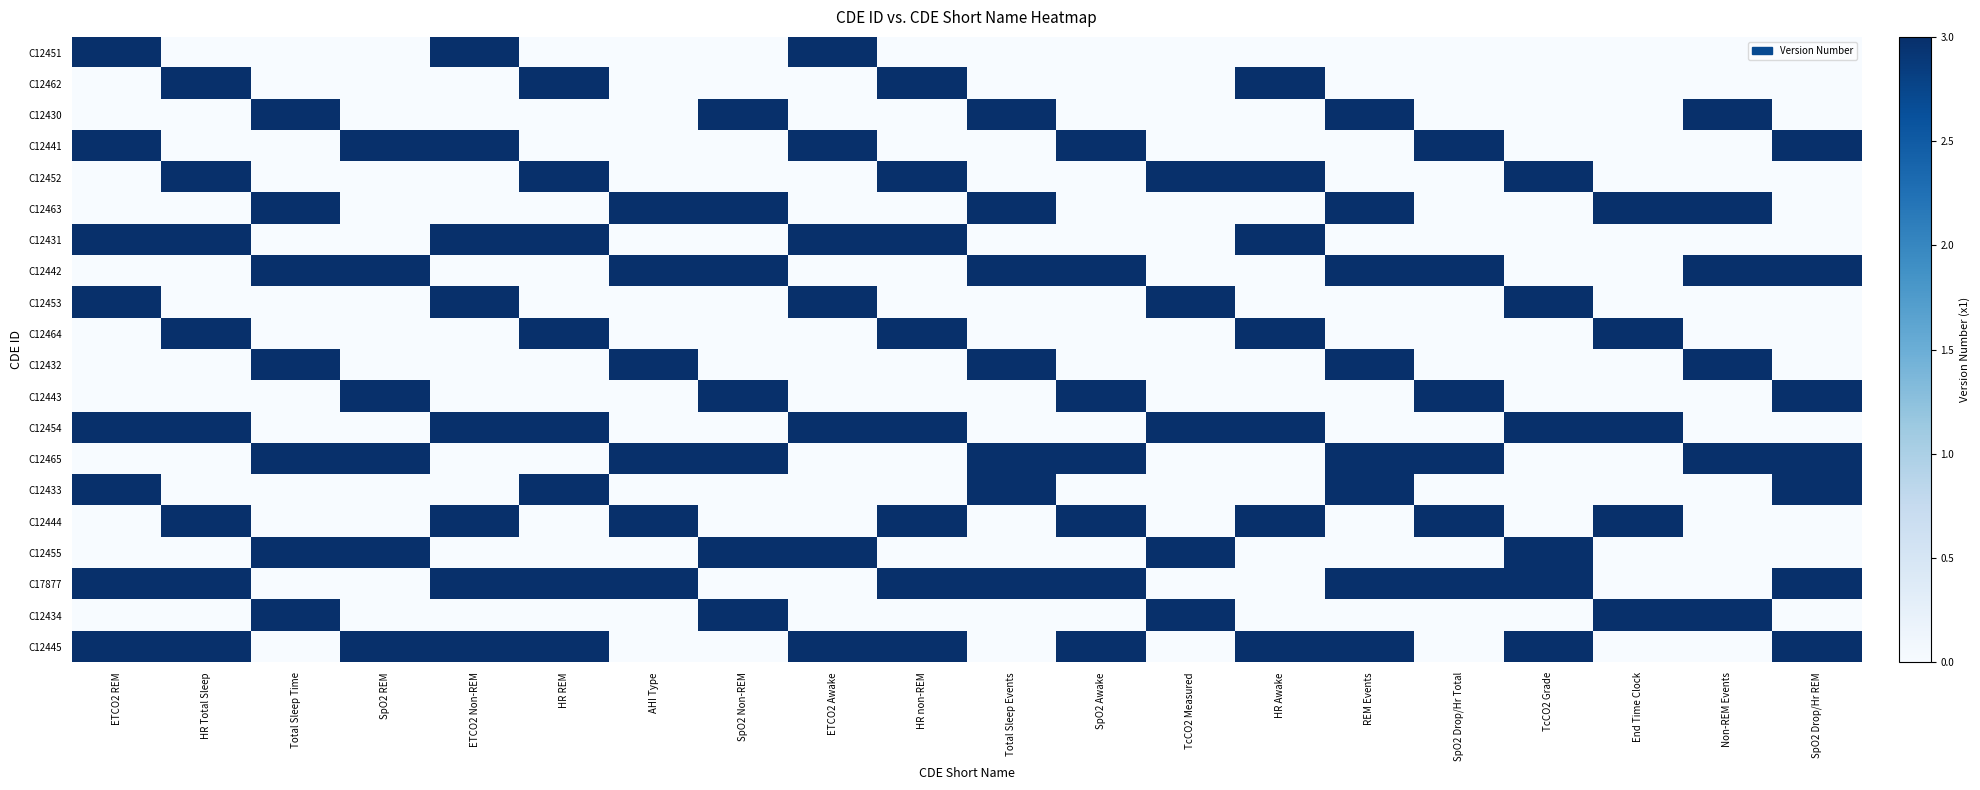

Which series has the largest total across all categories?

C17877